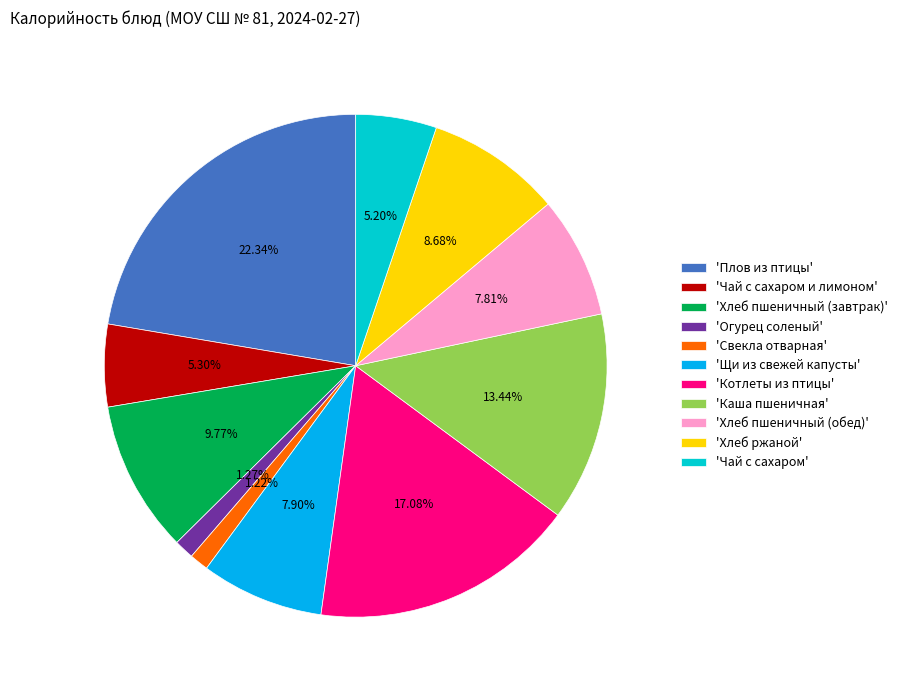

Which category has the biggest portion of the pie?

'Плов из птицы'